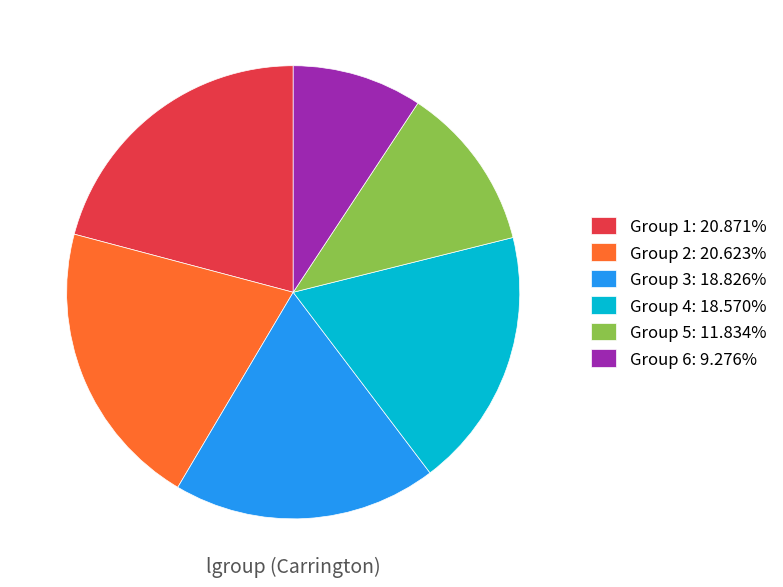

Count the number of slices in the pie.

6